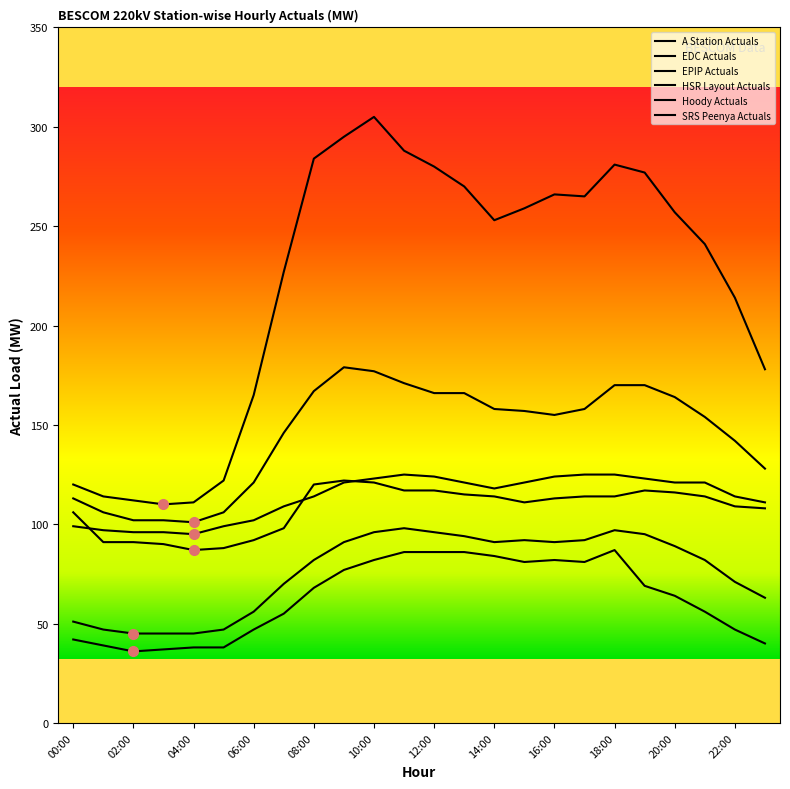

Where is the first local maximum for HSR Layout Actuals?

09:00